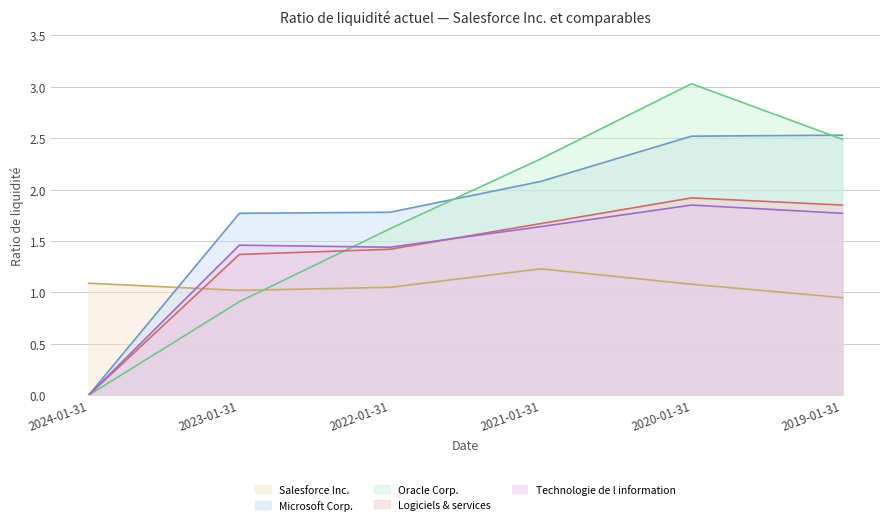

Where does the Salesforce Inc. series first go above 1?

2024-01-31